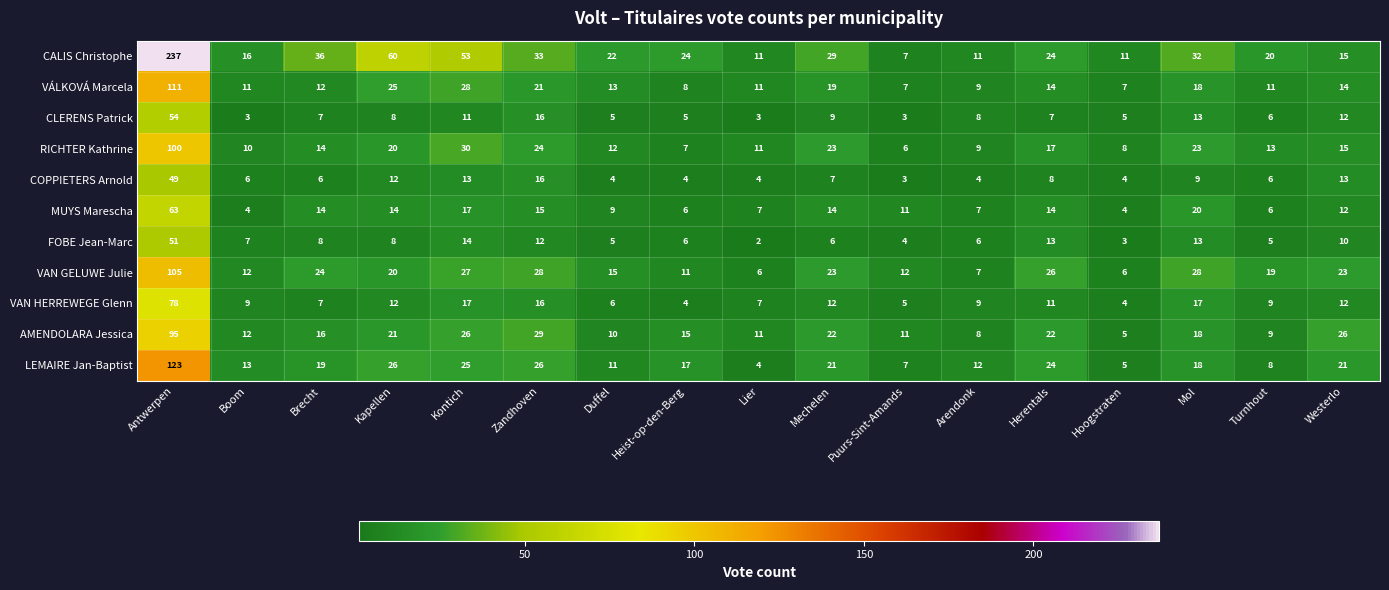

True or false: VÁLKOVÁ Marcela has a value of 8 at Westerlo.

False